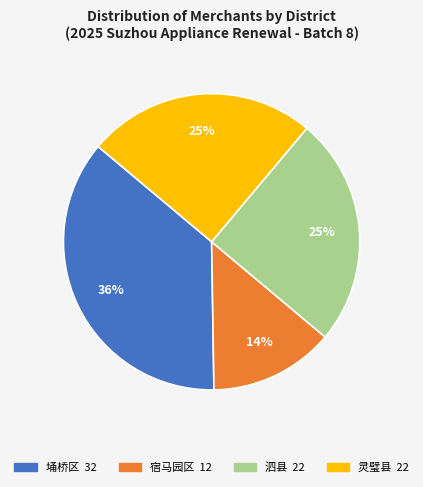

What is the smallest slice in the pie chart?

宿马园区